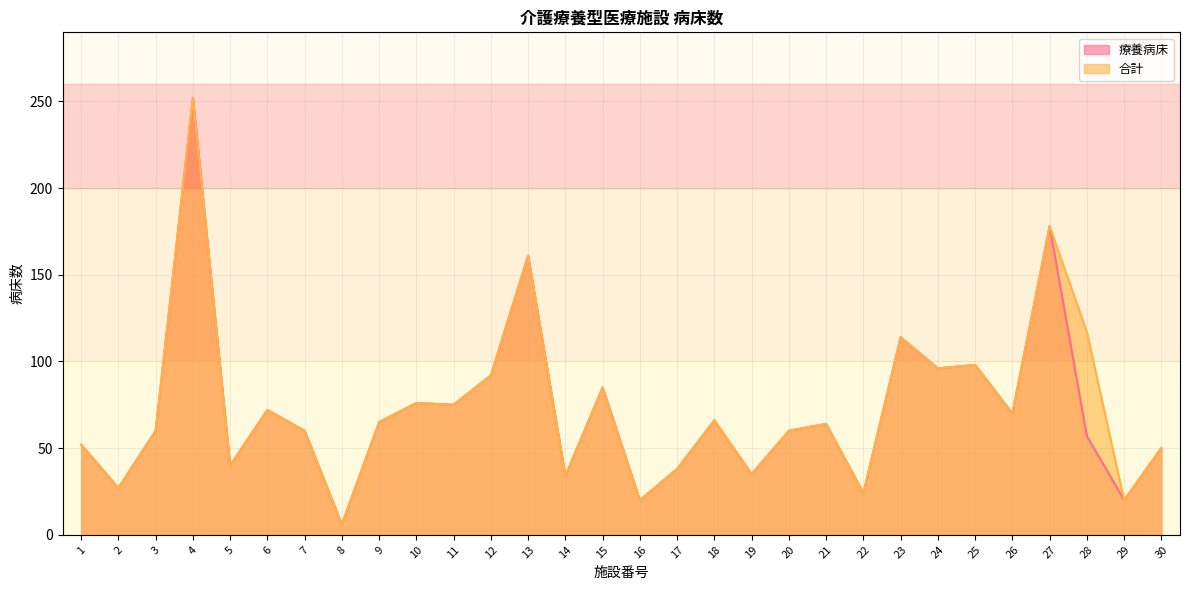

What is the greatest value displayed?

252